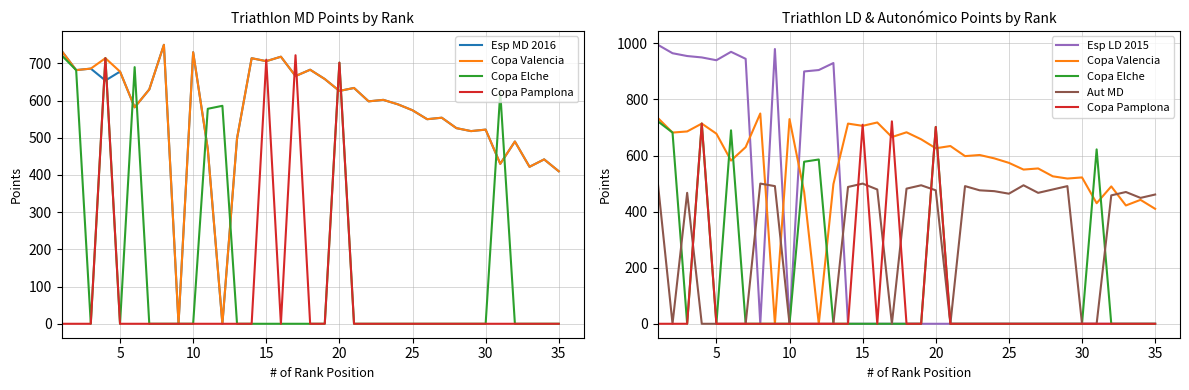

What are all the series names shown in the legend?

Esp MD 2016, Copa Valencia, Copa Elche, Copa Pamplona, Esp LD 2015, Aut MD